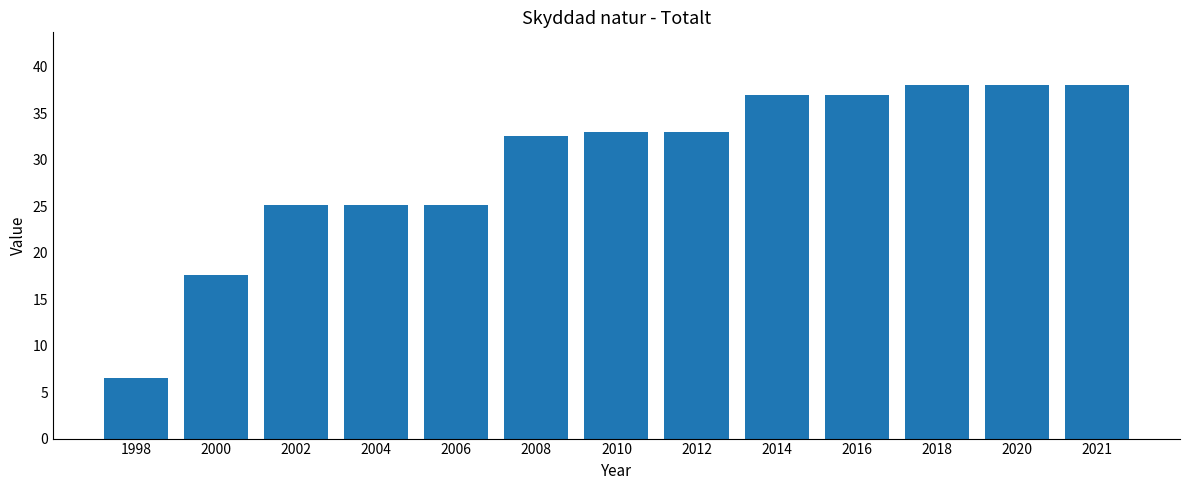

What value does the data have at 2000?

17.6